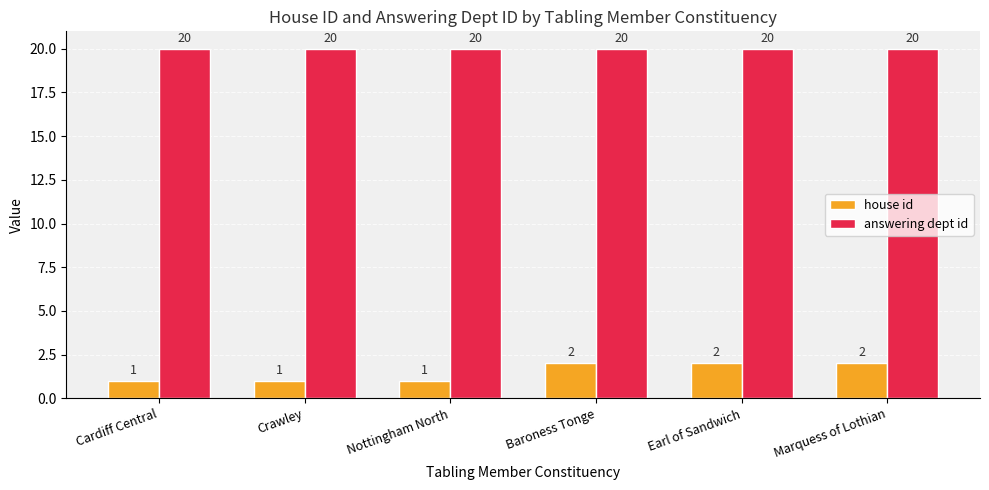

The house id series shows 3 at Baroness Tonge. True or false?

False